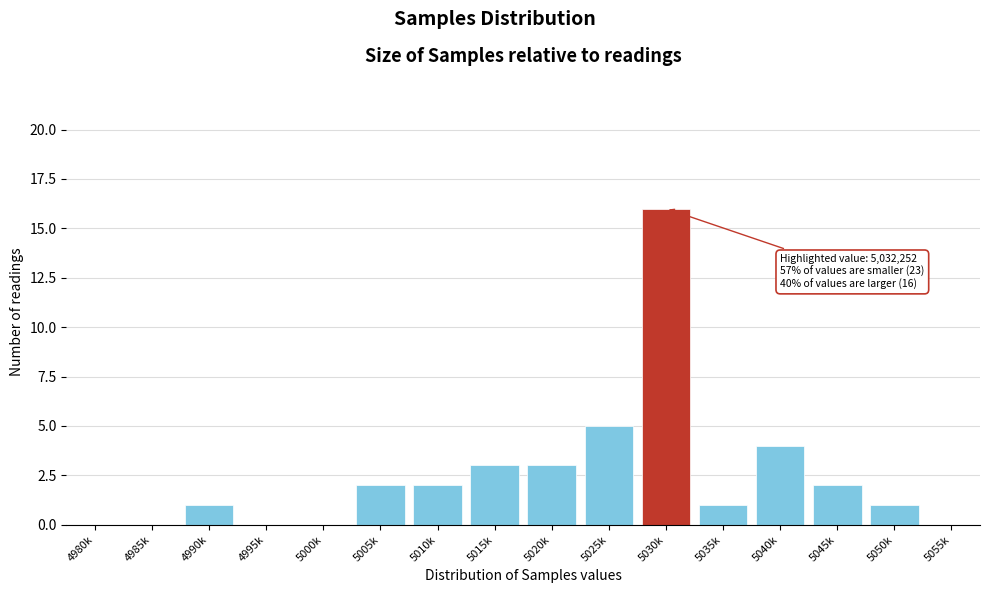

Reading right to left, what are all the values shown in this chart?

5055k=0	5050k=1	5045k=2	5040k=4	5035k=1	5030k=16	5025k=5	5020k=3	5015k=3	5010k=2	5005k=2	5000k=0	4995k=0	4990k=1	4985k=0	4980k=0